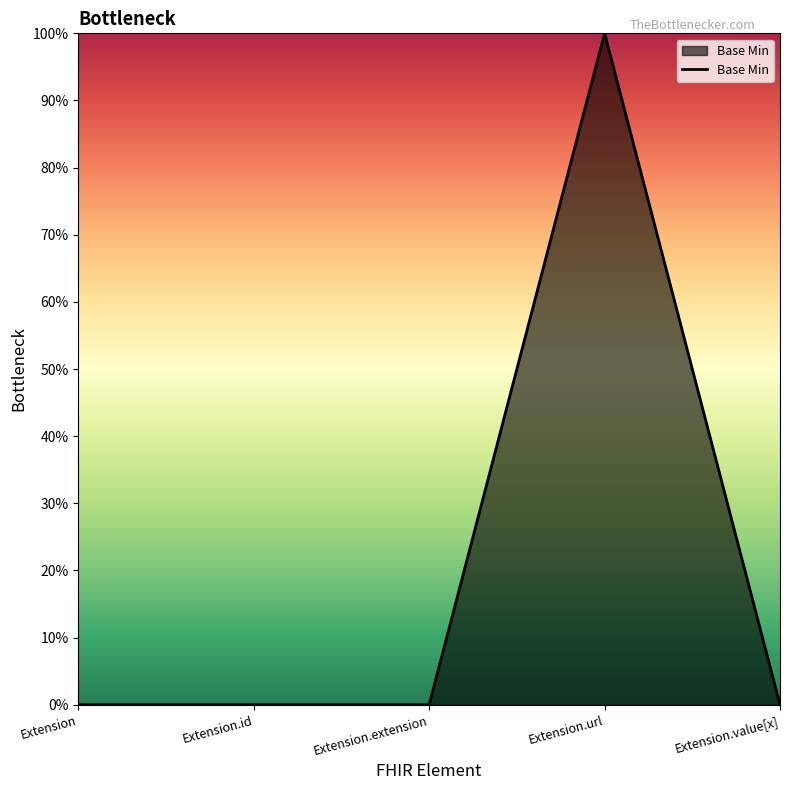

Does the chart display data point markers on the line(s)?

No